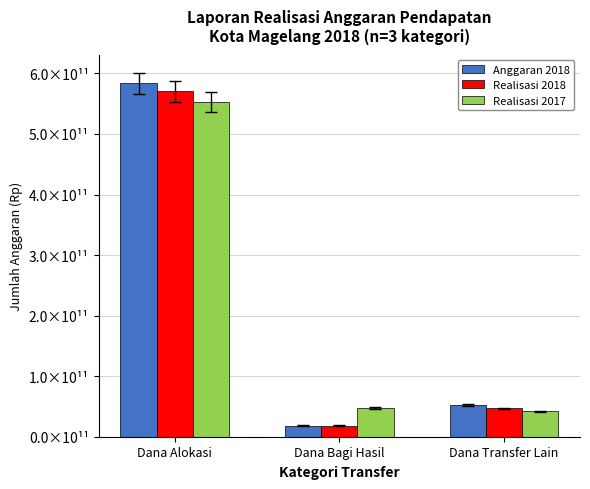

The value of Anggaran 2018 at Dana Alokasi is 583609549000. True or false?

True